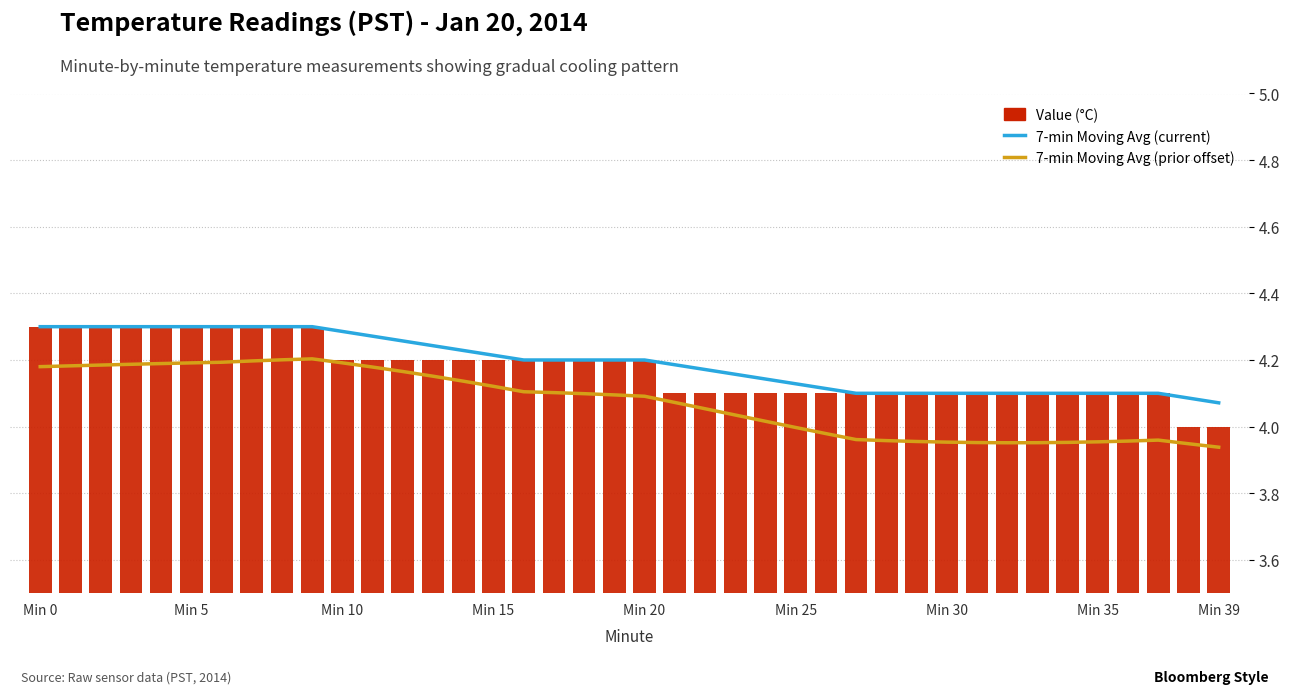

The المتوسط المتحرك لسبعة أيام (الفترة الحالية) series shows 4.3 at Min 10. True or false?

True